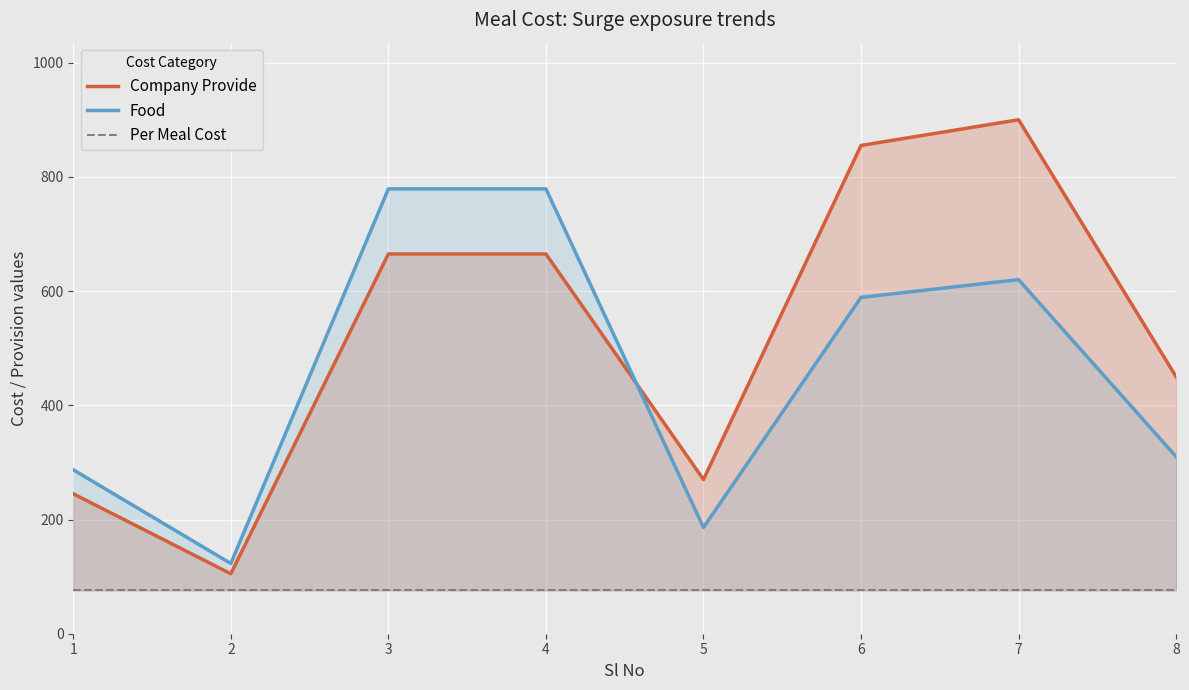

At how many categories does at least one series exceed 640?

4